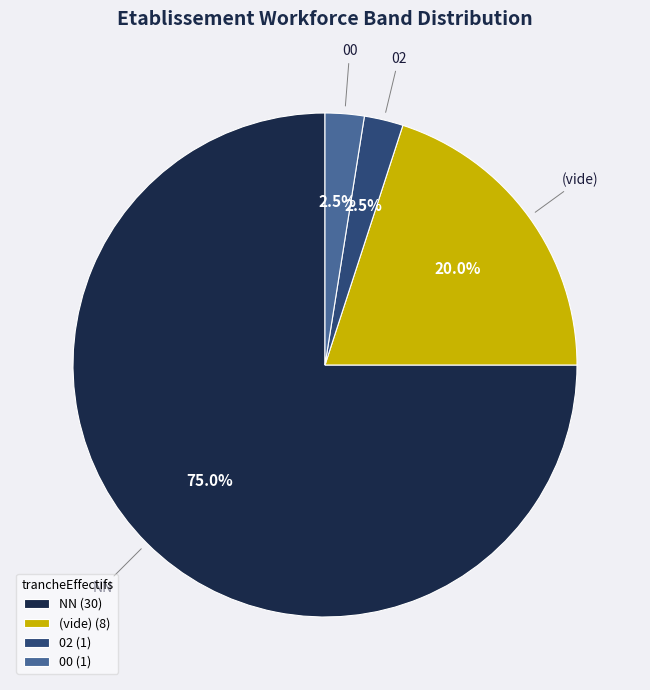

What is the ratio of the value at (vide) to the value at 00?

8.0